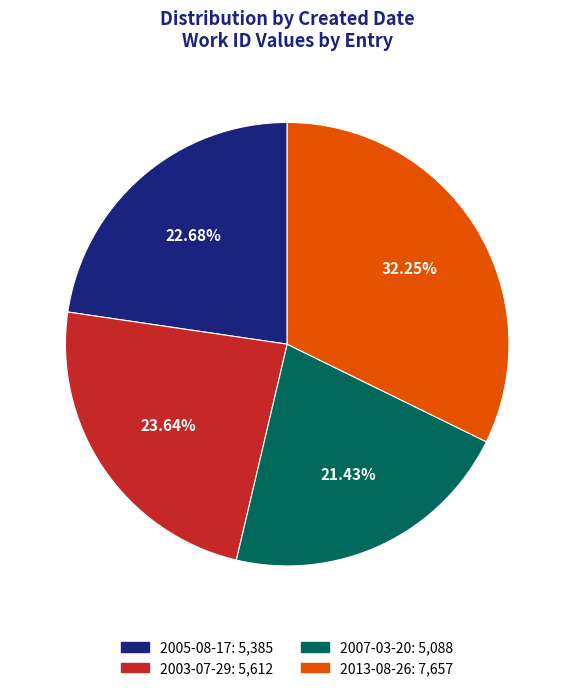

Is there any slice that represents more than half of the pie?

No